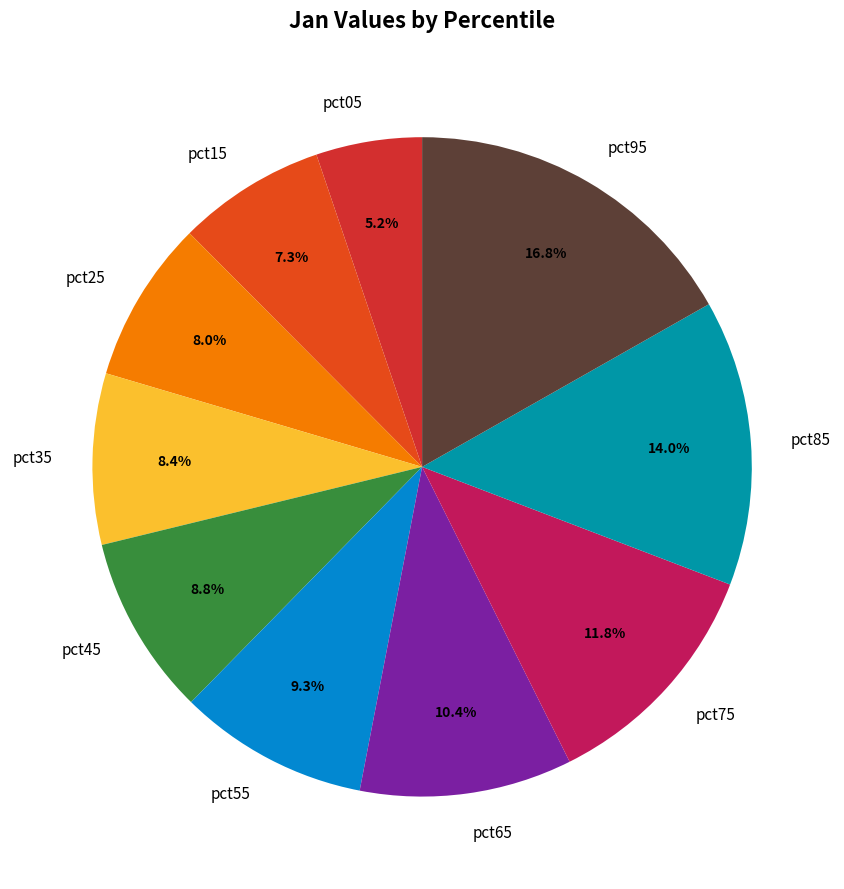

Which has a higher value, pct75 or pct65?

pct75